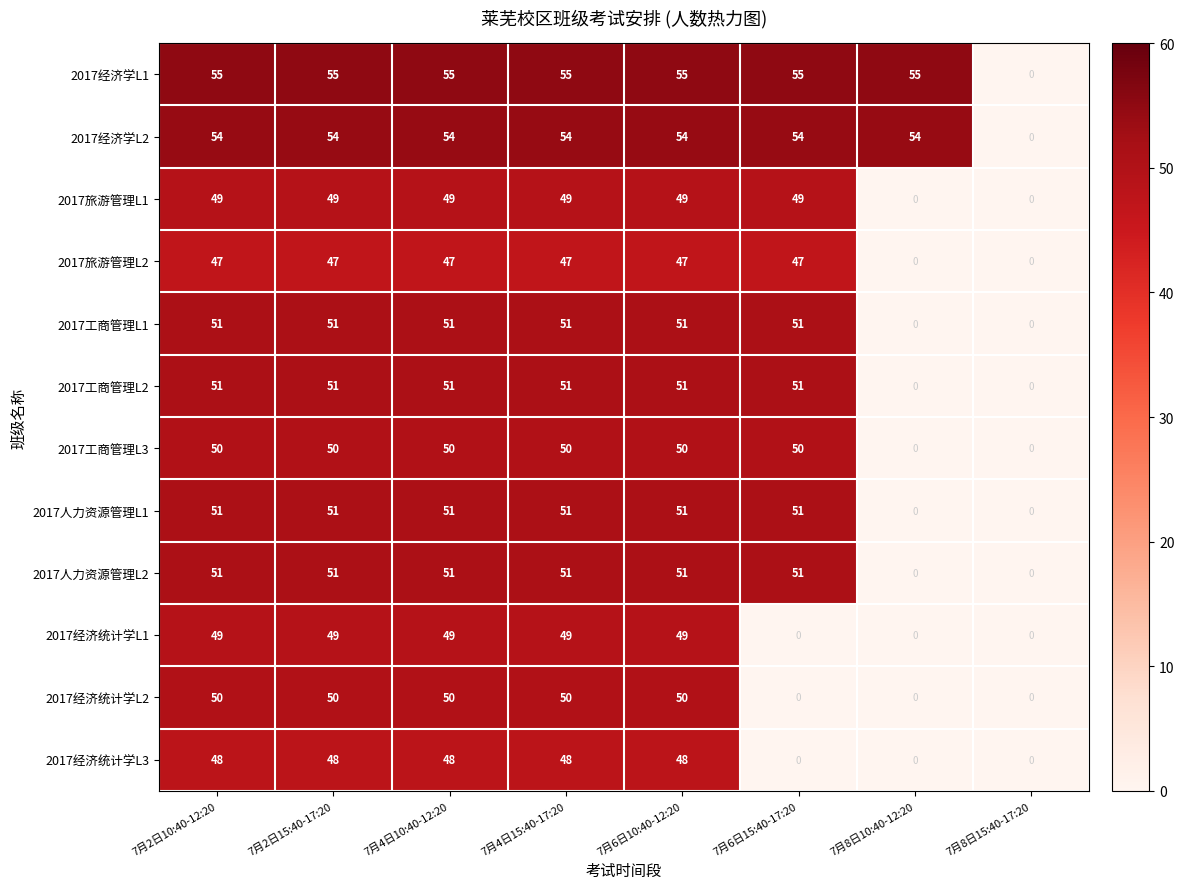

Is it true that 2017经济统计学L3 equals 71 at 7月2日15:40-17:20?

False